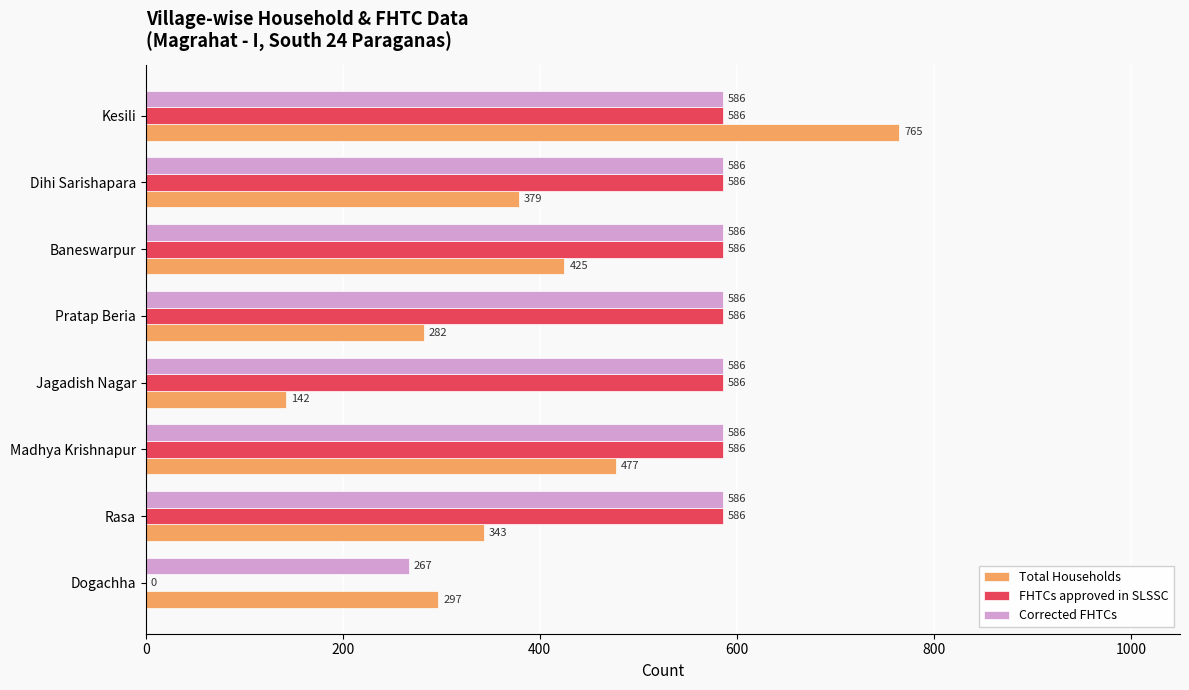

Which category has the highest value across all series?

Kesili